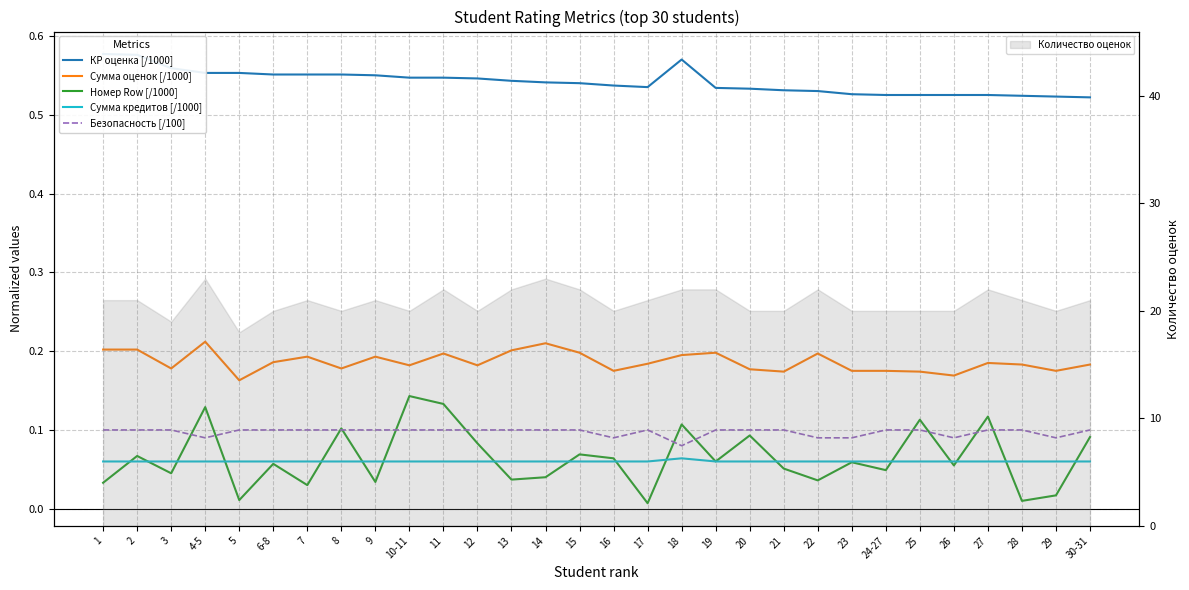

Rank the categories by Номер Row [/1000] value from highest to lowest.

10-11, 11, 4-5, 27, 25, 18, 8, 20, 30-31, 12, 15, 2, 16, 19, 23, 6-8, 26, 21, 24-27, 3, 14, 13, 22, 9, 1, 7, 29, 5, 28, 17